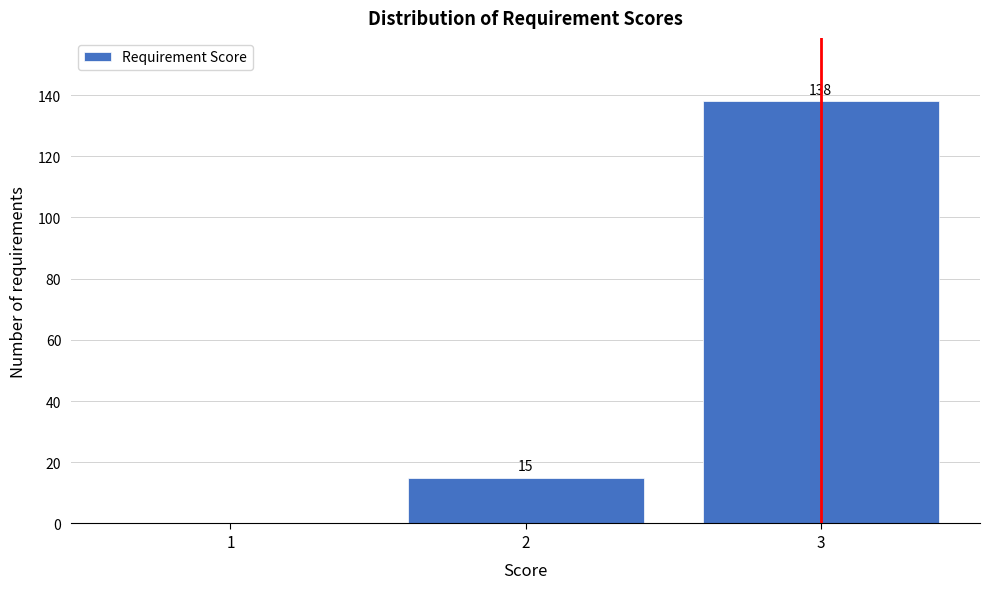

Reading right to left, transcribe all the data shown in this chart.

3=138	2=15	1=0